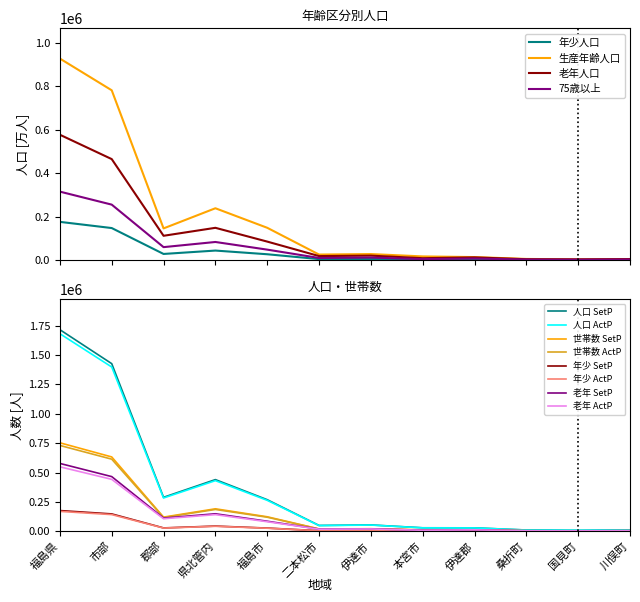

What is the difference between the maximum and minimum values in the 老年人口(65歳以上) series?

574021.0